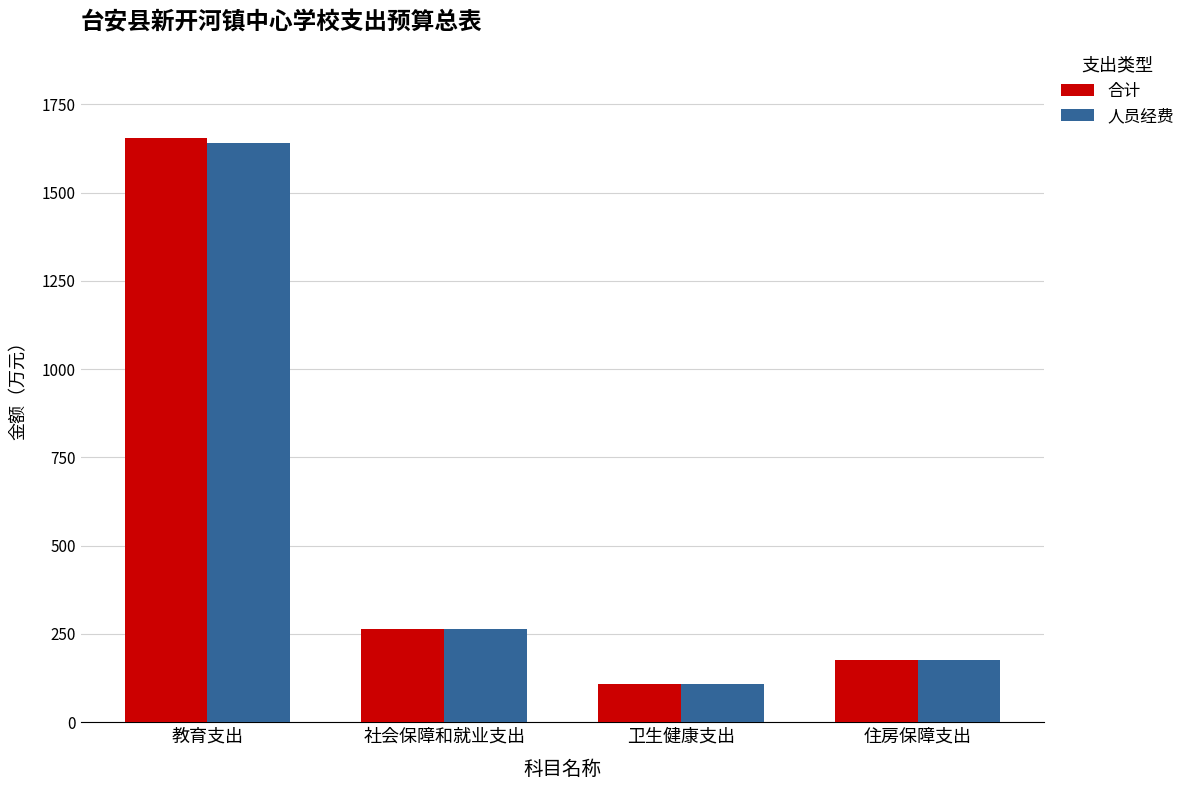

Is the value of 人员经费 at 卫生健康支出 greater than the value of 合计 at 社会保障和就业支出?

No